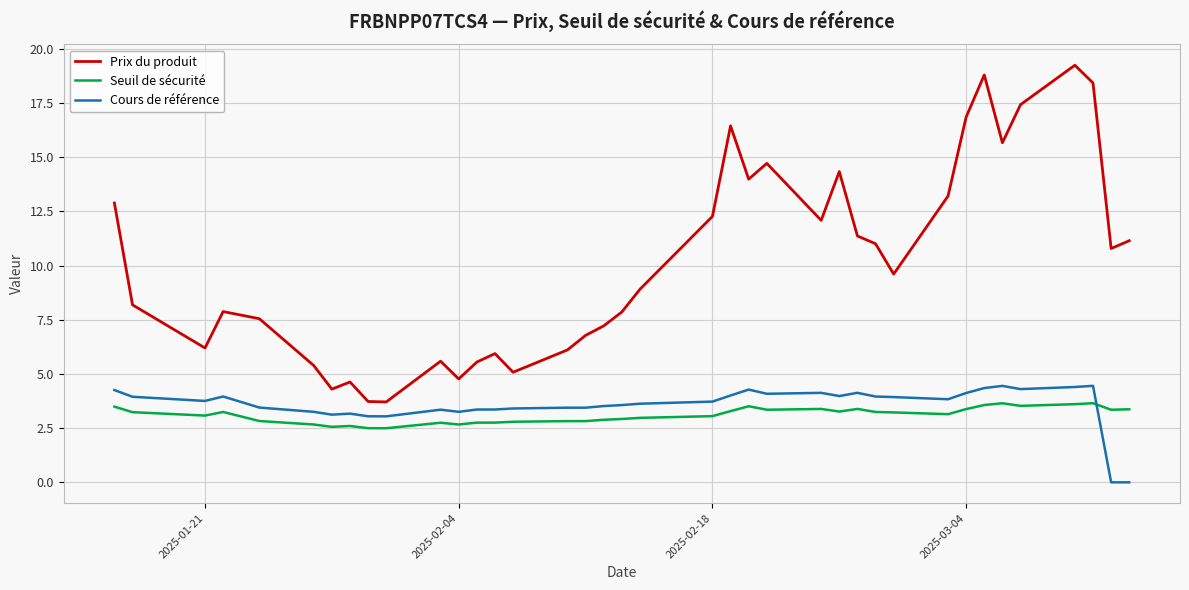

How many lines are shown in the chart?

3